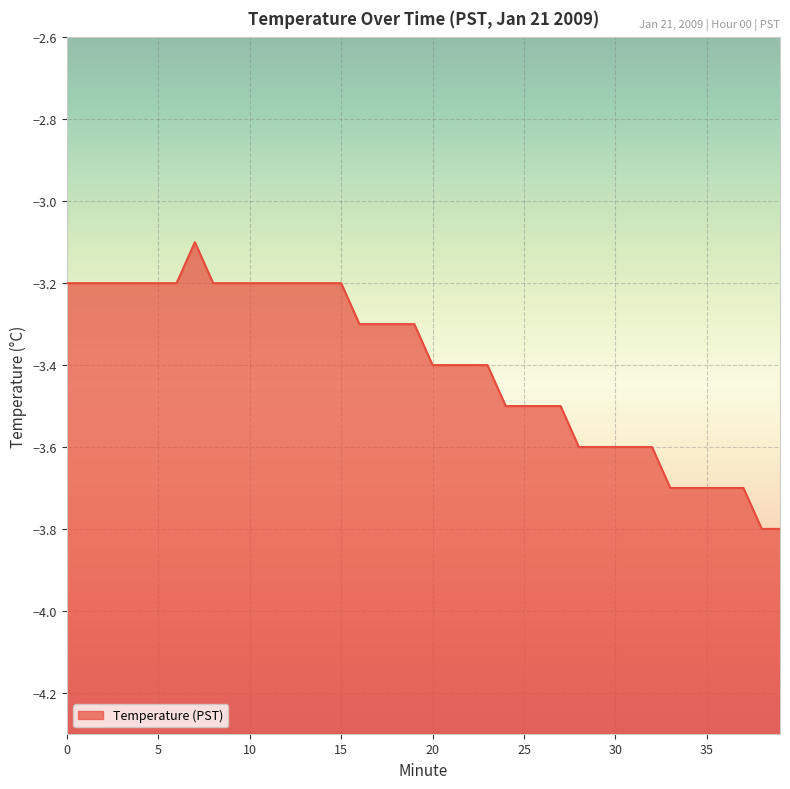

What is the minimum value shown in the chart?

-3.8